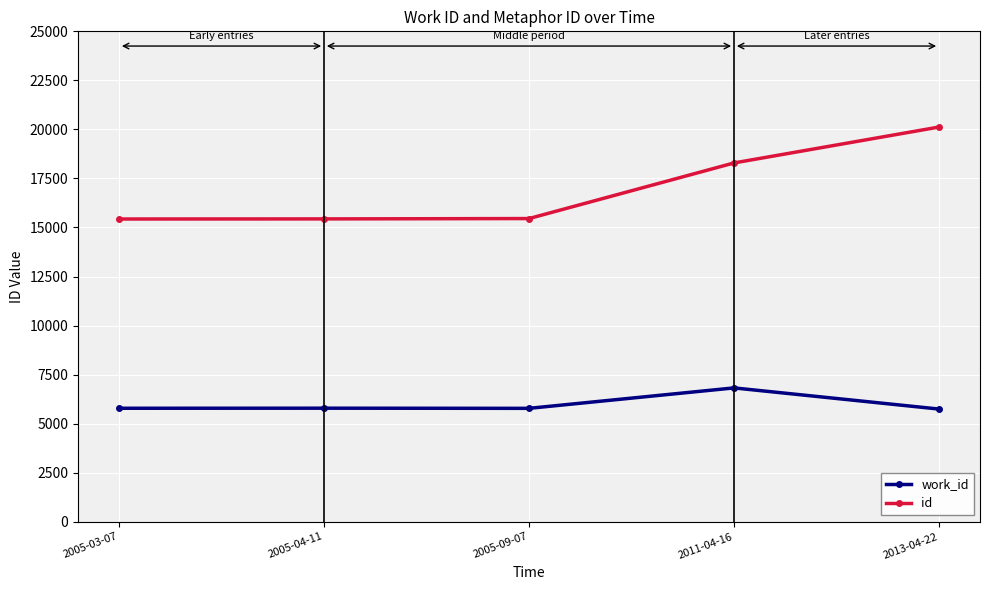

What is the difference between the work_id values at 2013-04-22 and 2005-04-11?

45